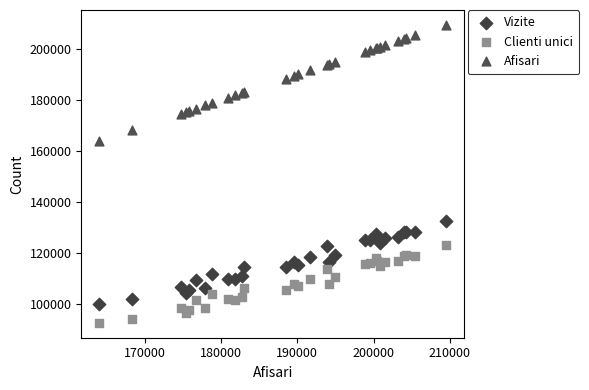

Which series contains the lowest Y value?

Clienti unici